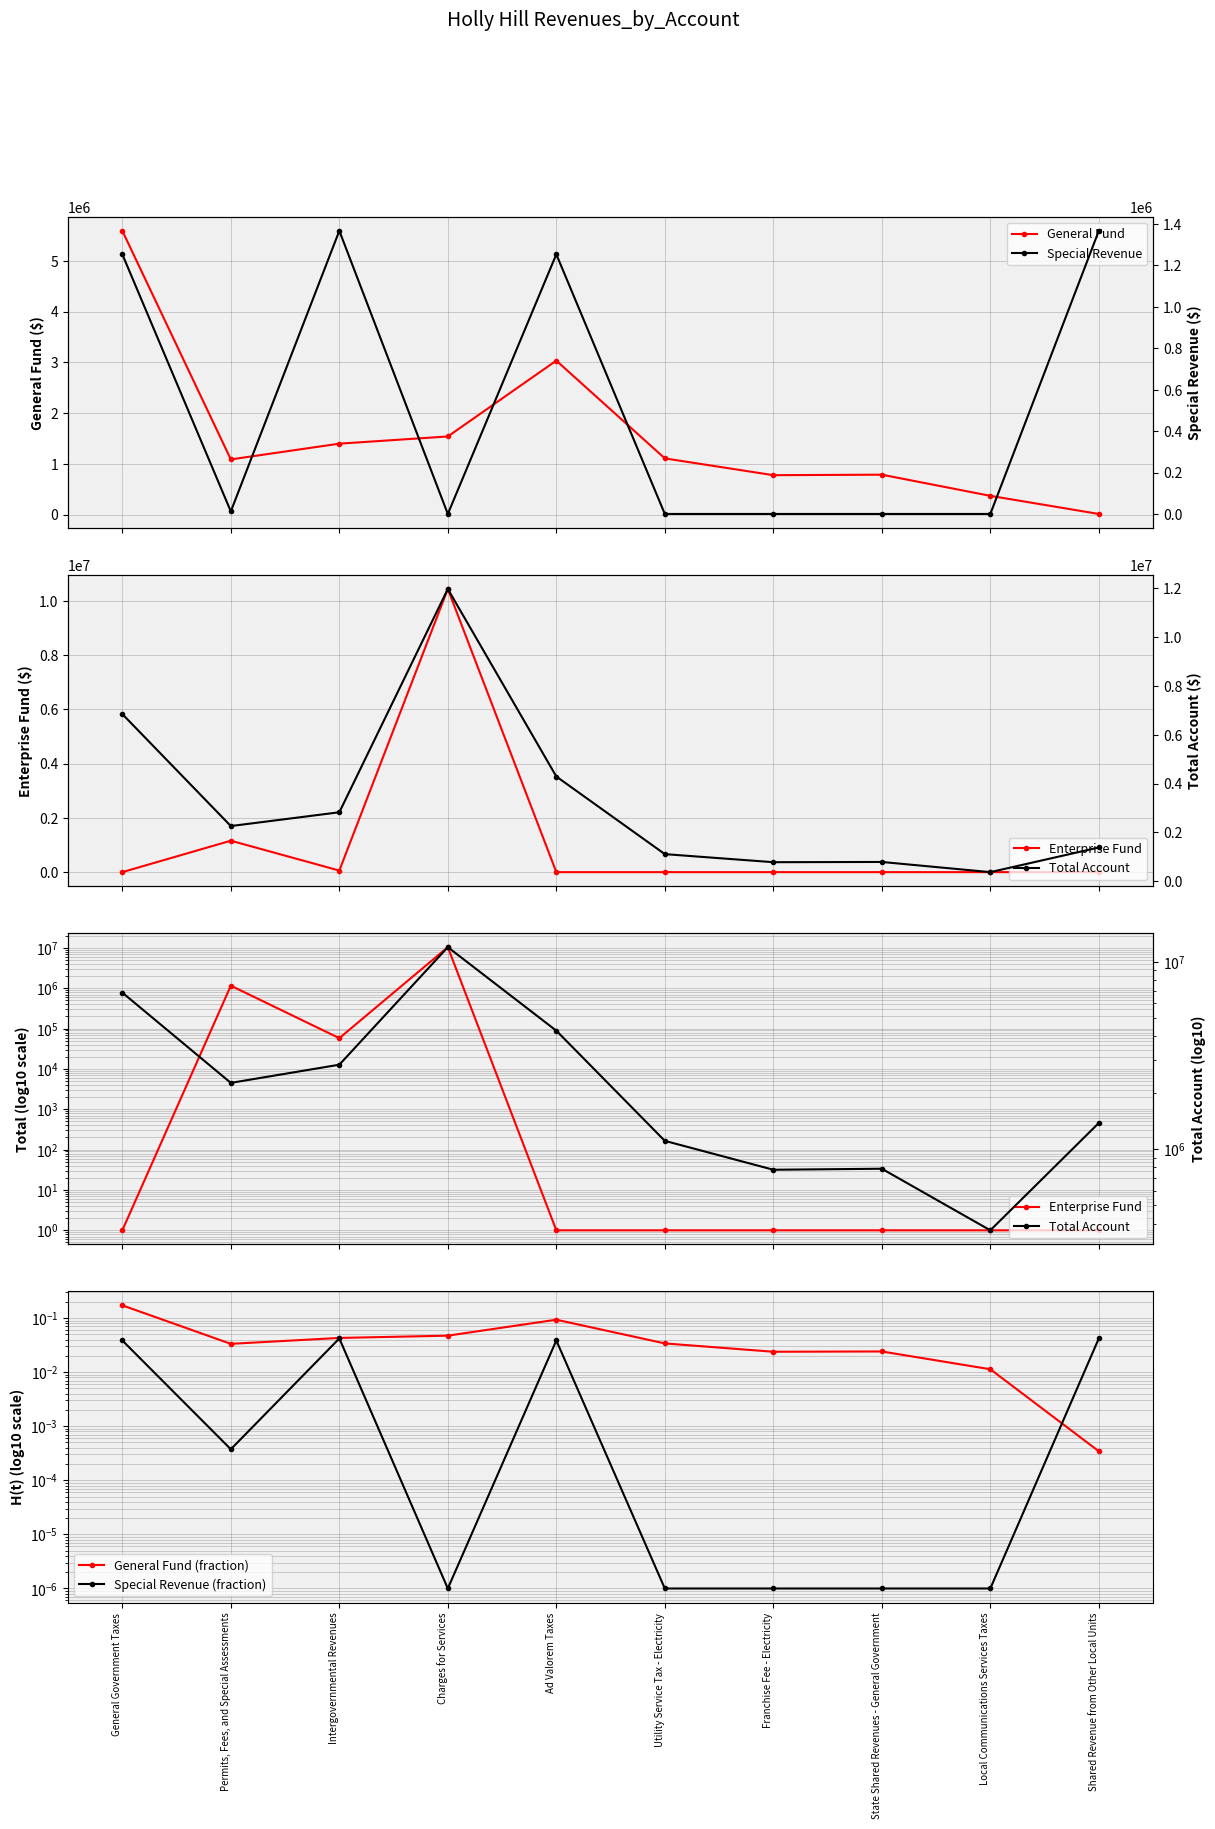

What is the total value across all series at Ad Valorem Taxes?

8575281.1